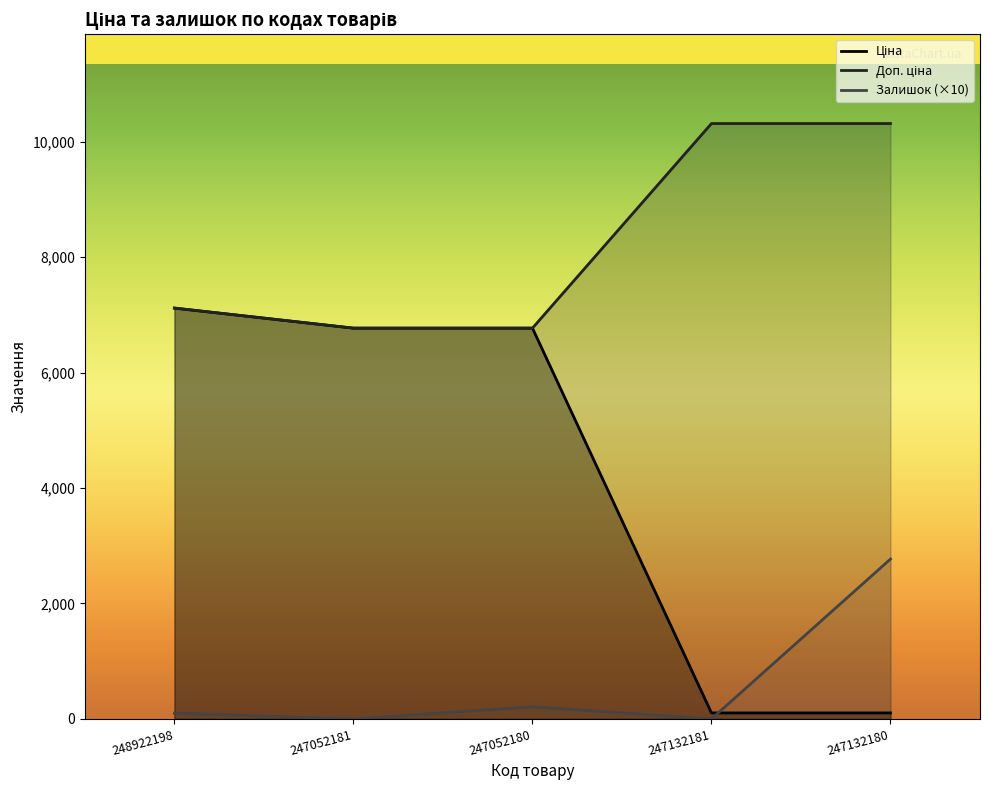

True or false: Ціна and Доп. ціна intersect in this chart.

False